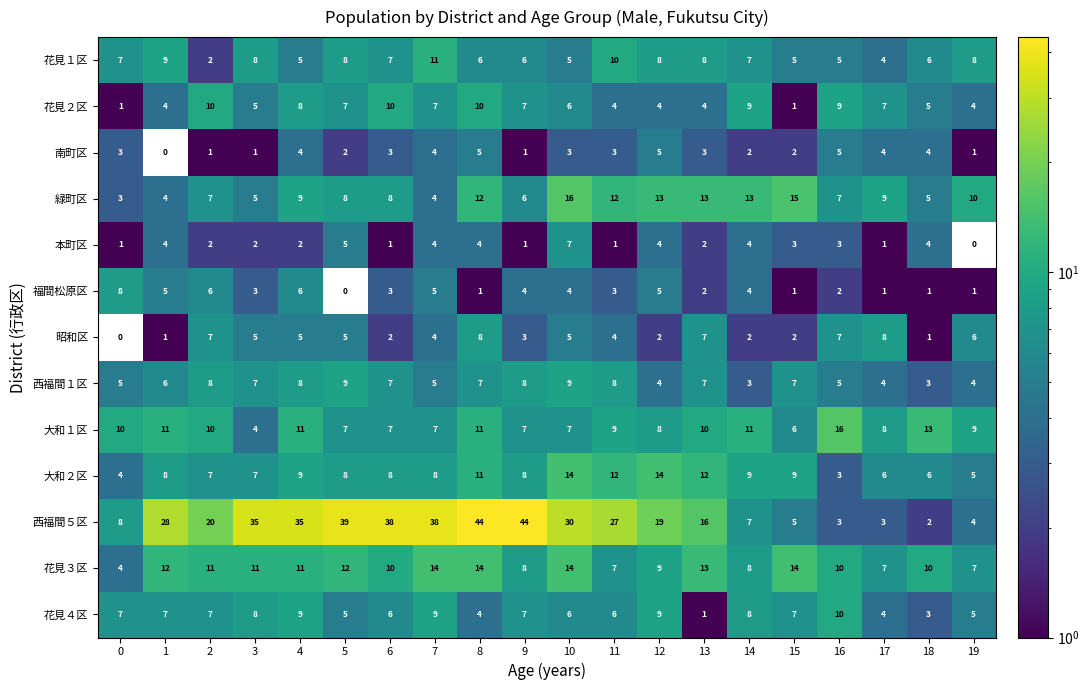

What is the difference between the 大和２区 values at 9 and 0?

4